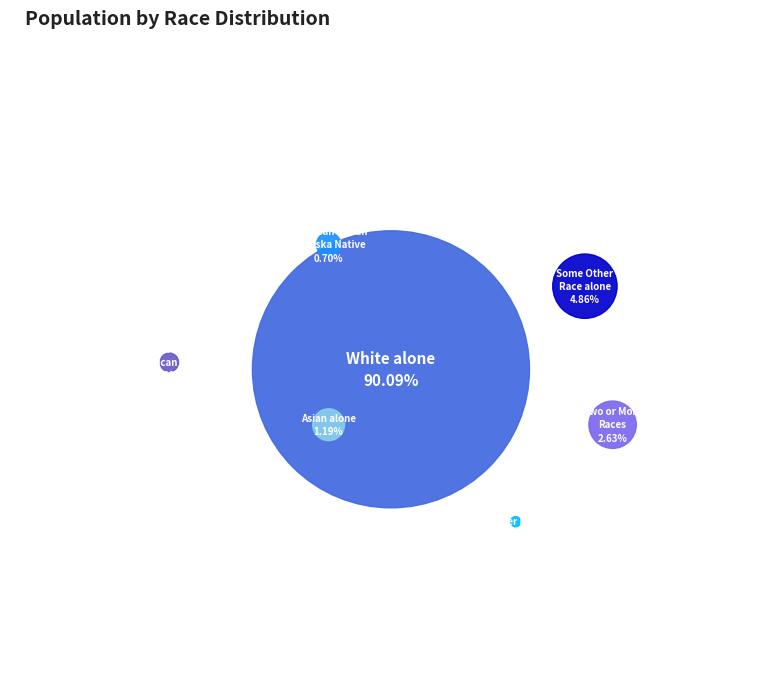

To the nearest percent, what is the average slice percentage?

14%